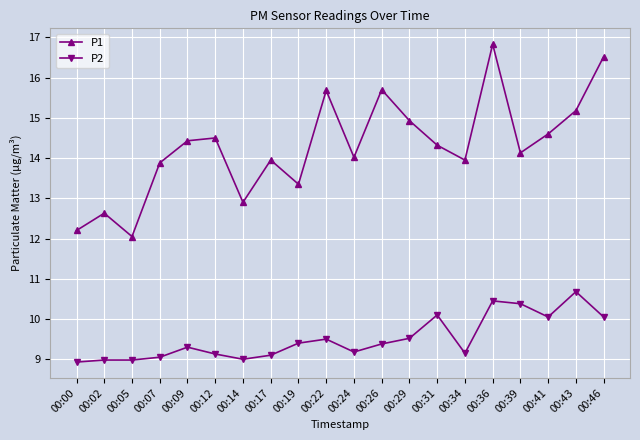

What is the difference between the second highest and second lowest values in the P2 series?

1.5